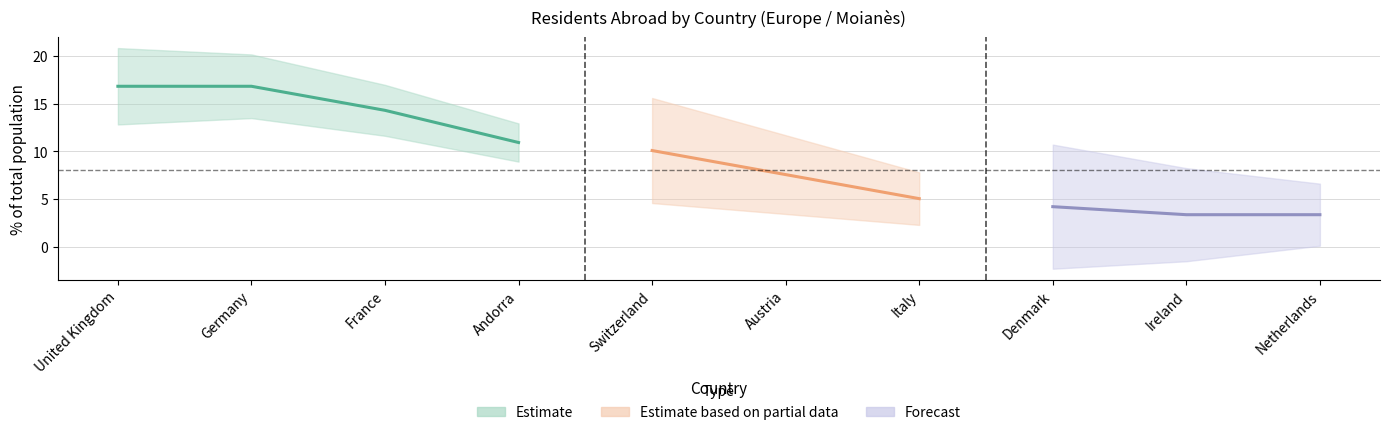

How many data points are above 10?

5